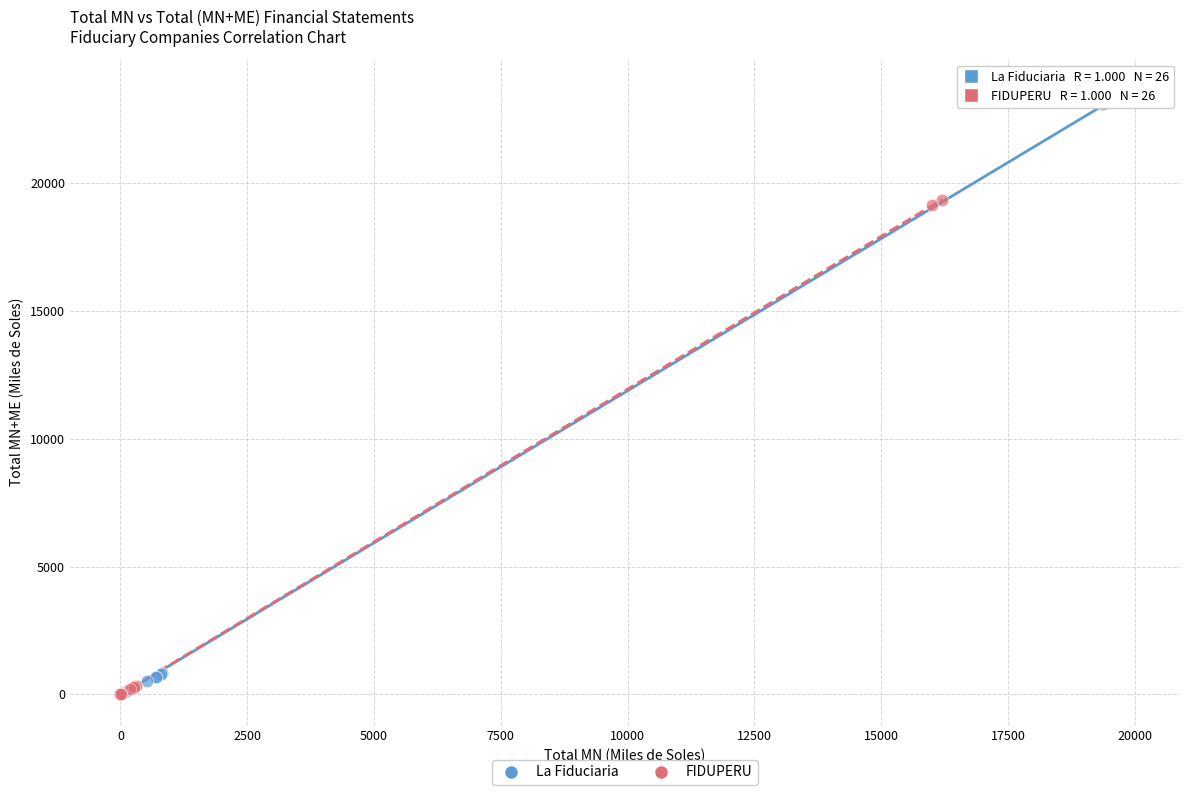

Which series has the largest Y range (max minus min)?

La Fiduciaria